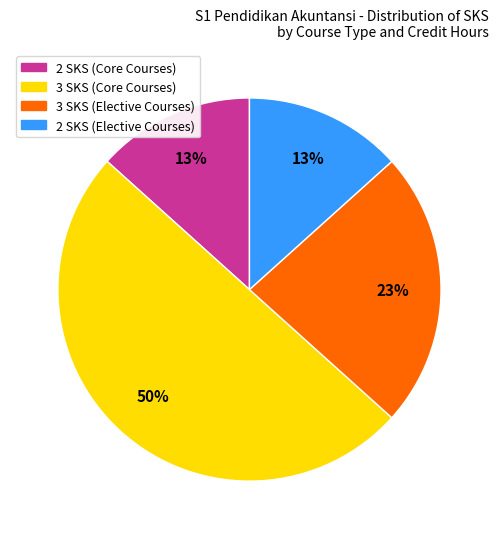

Count the number of slices in the pie.

4